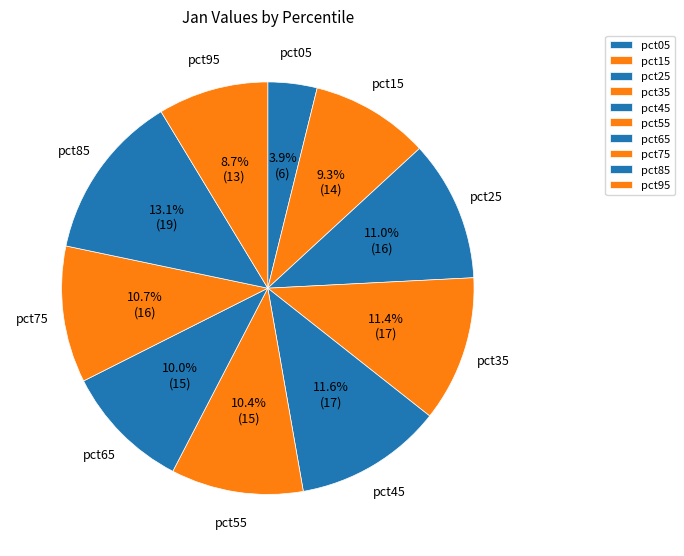

Between pct05 and pct55, which is larger?

pct55